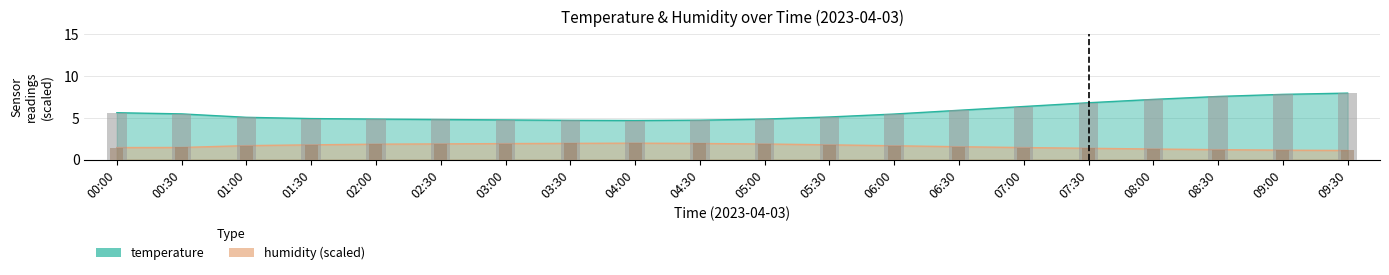

Which series has the largest total across all categories?

temperature